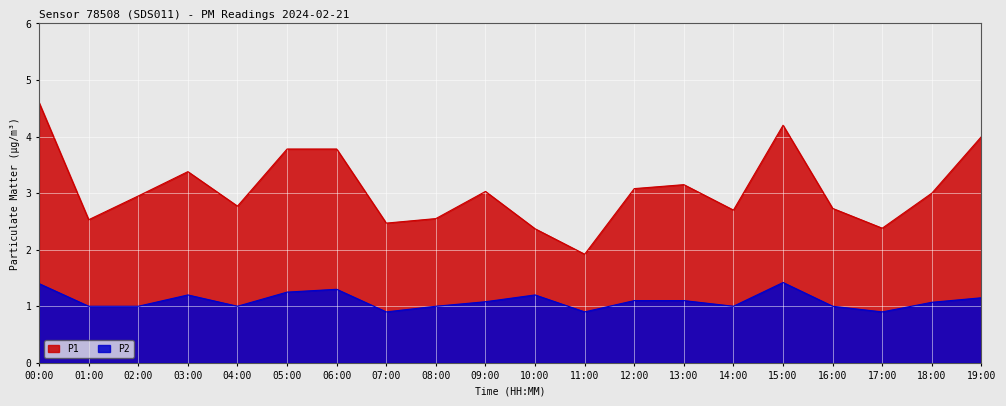

What is the label of the 12th point from the left?

11:00